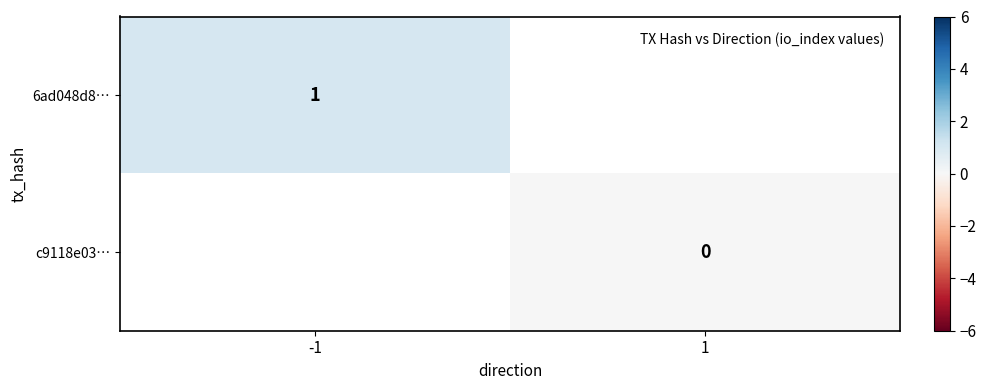

Is it true that 6ad048d8… equals 1 at -1?

True